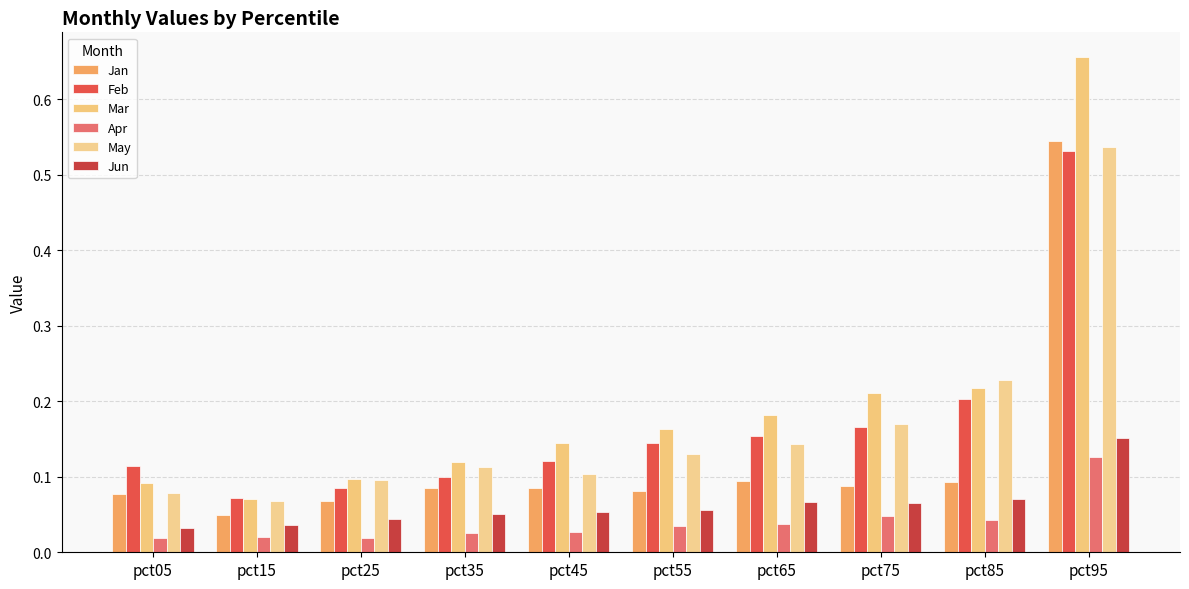

How many distinct data groups are displayed?

6